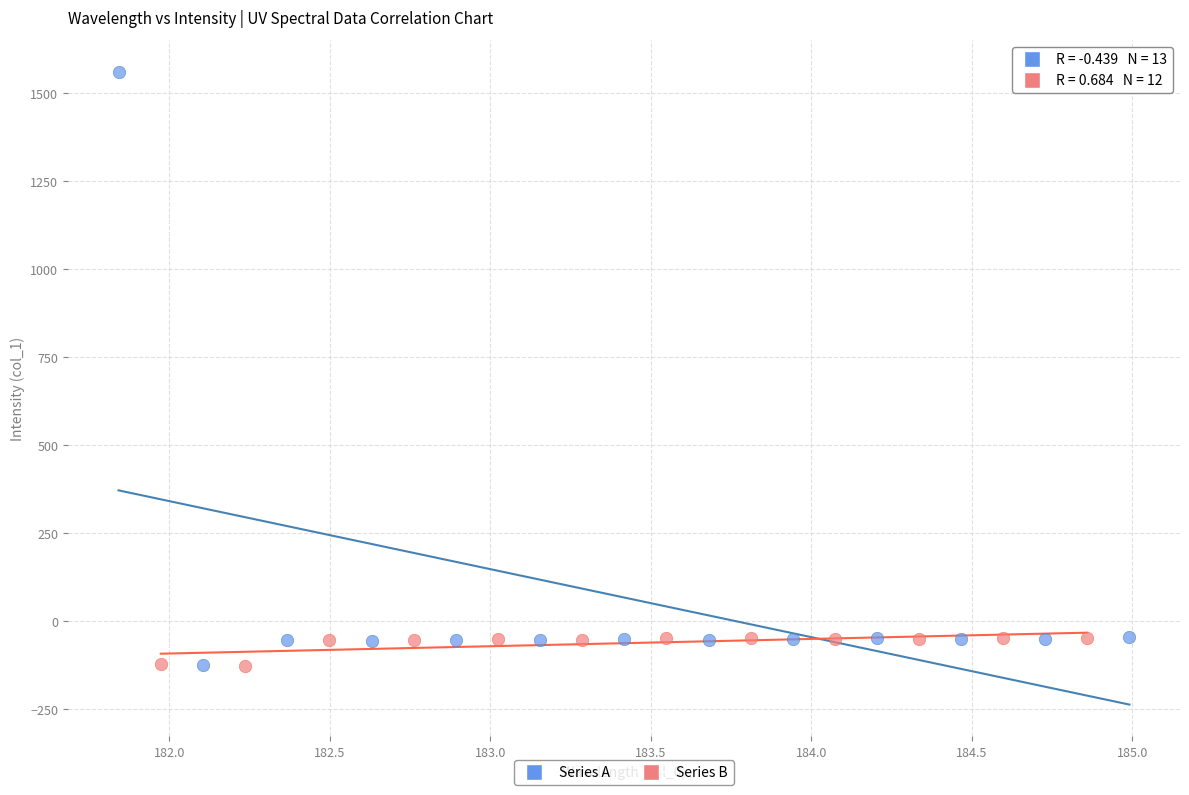

Which series has the largest Y range (max minus min)?

Series A